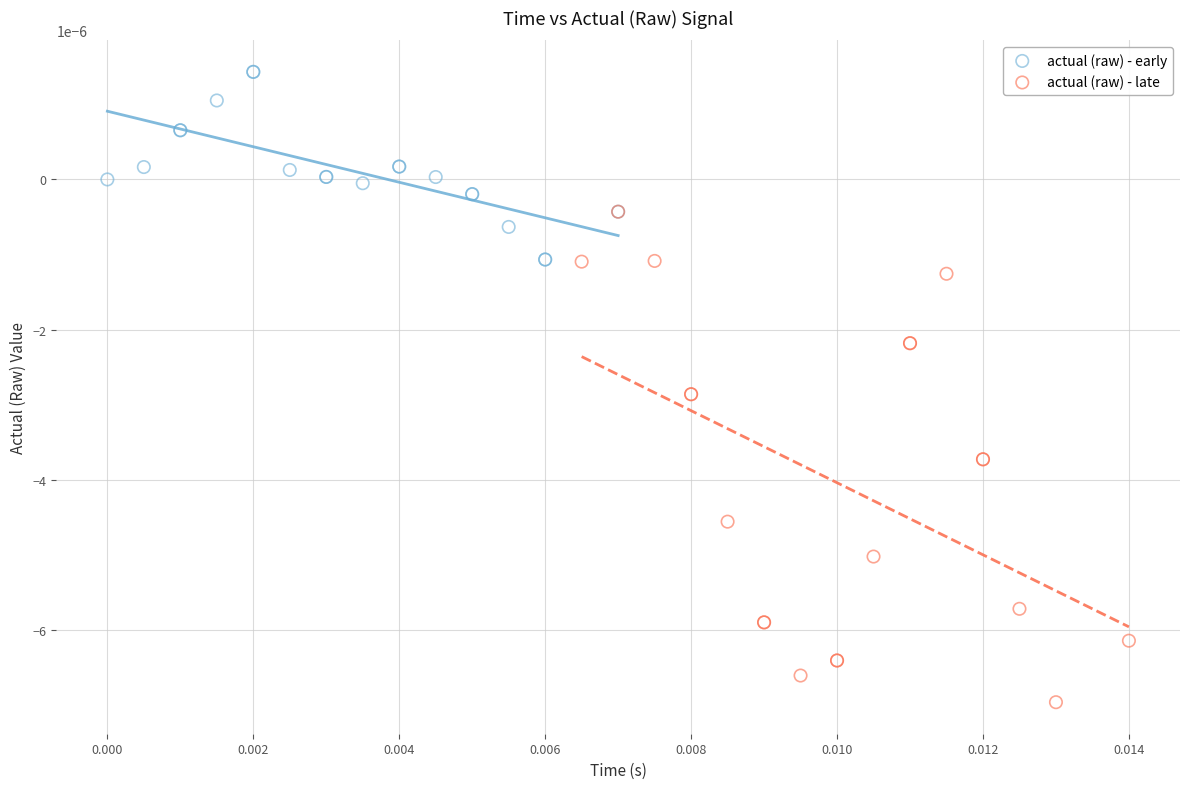

Which series reaches the maximum Y coordinate?

actual (raw) - early